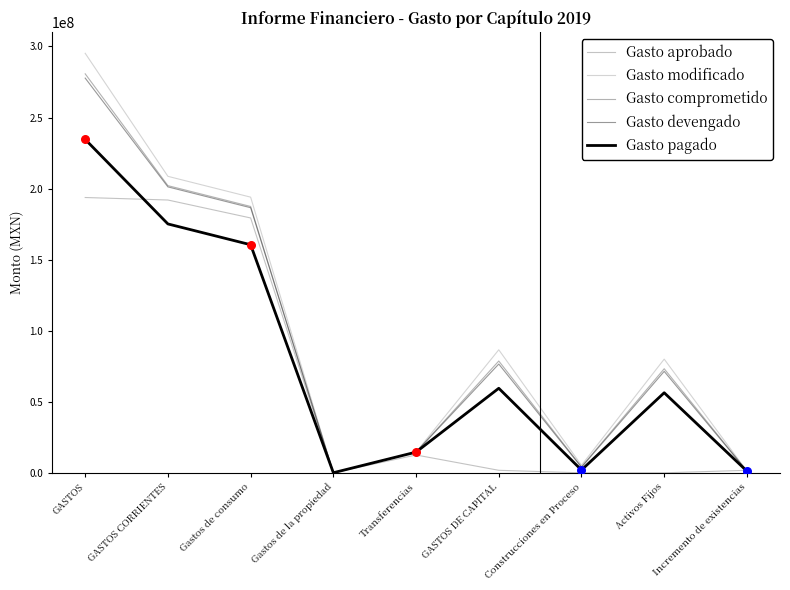

What are all the series names shown in the legend?

Gasto aprobado, Gasto modificado, Gasto comprometido, Gasto devengado, Gasto pagado